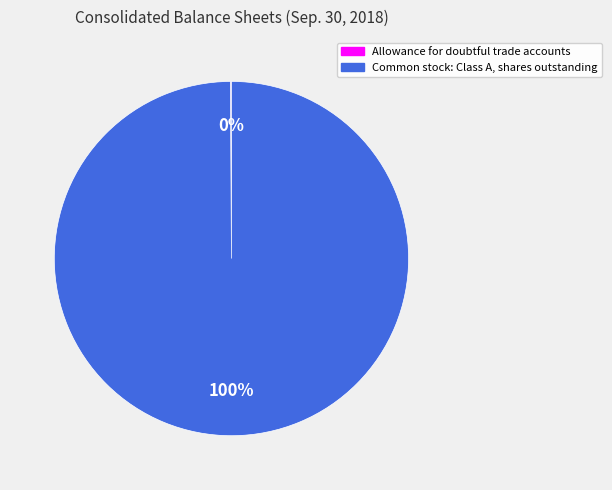

What percentage is the Common stock: Class A, shares outstanding slice, to the nearest percent?

100%